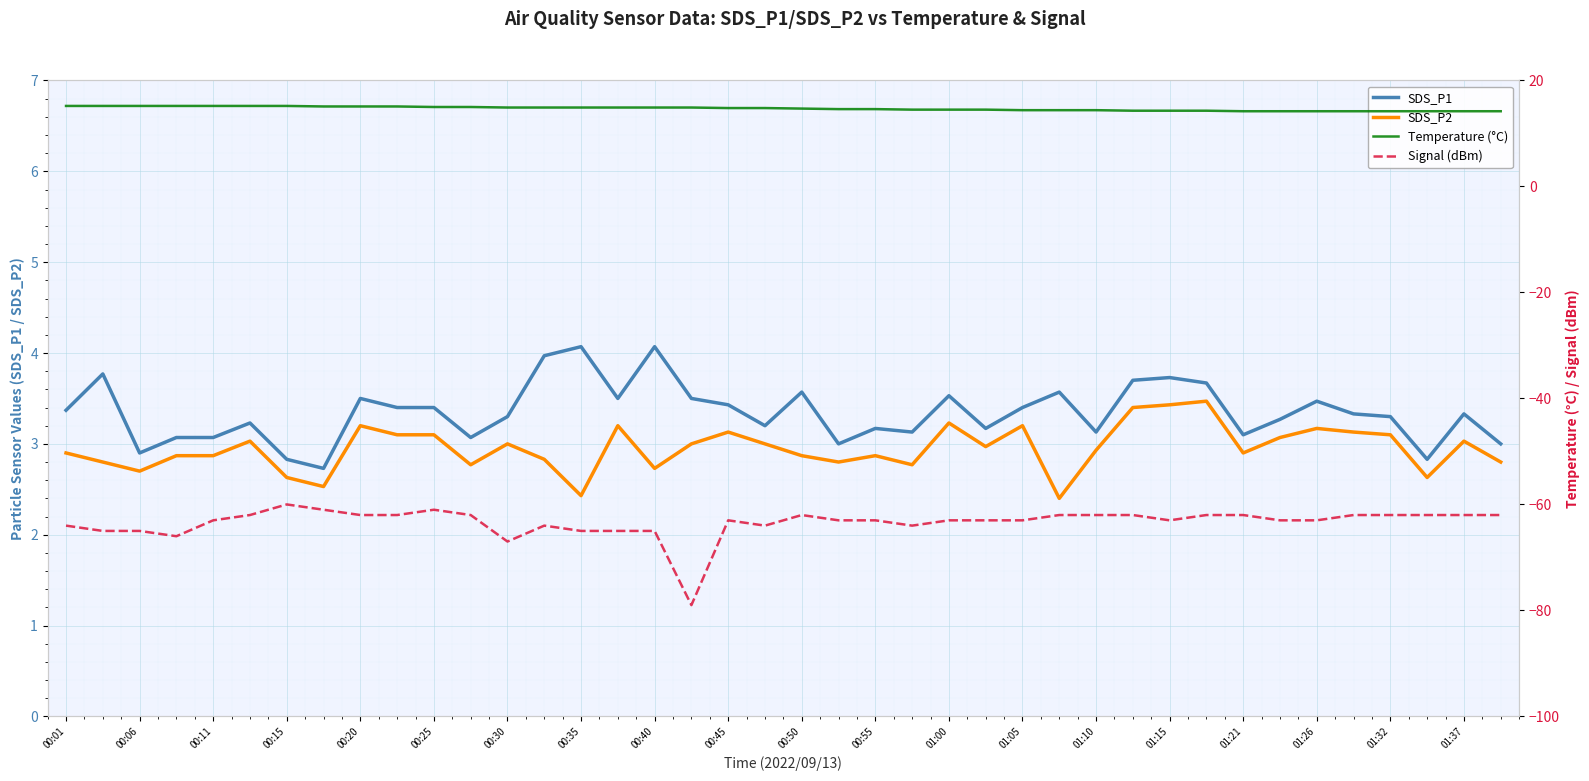

What is the sum of the SDS_P2 values at 00:25 and 01:37?

6.1